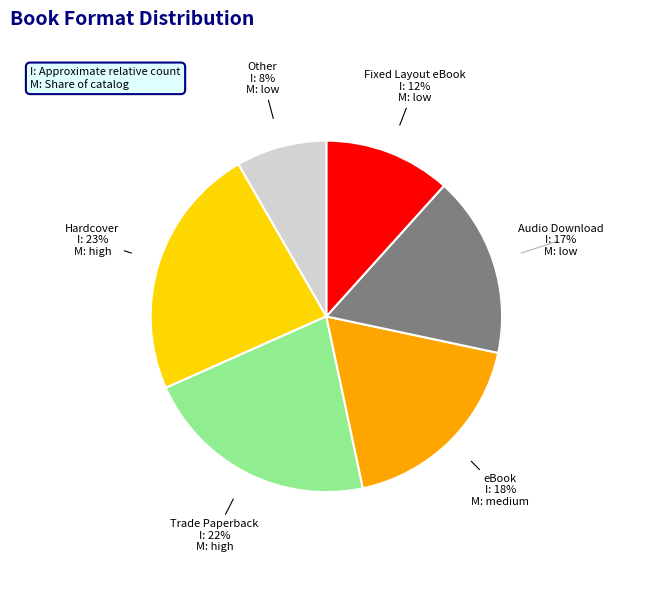

To the nearest percent, what is the average slice percentage?

17%